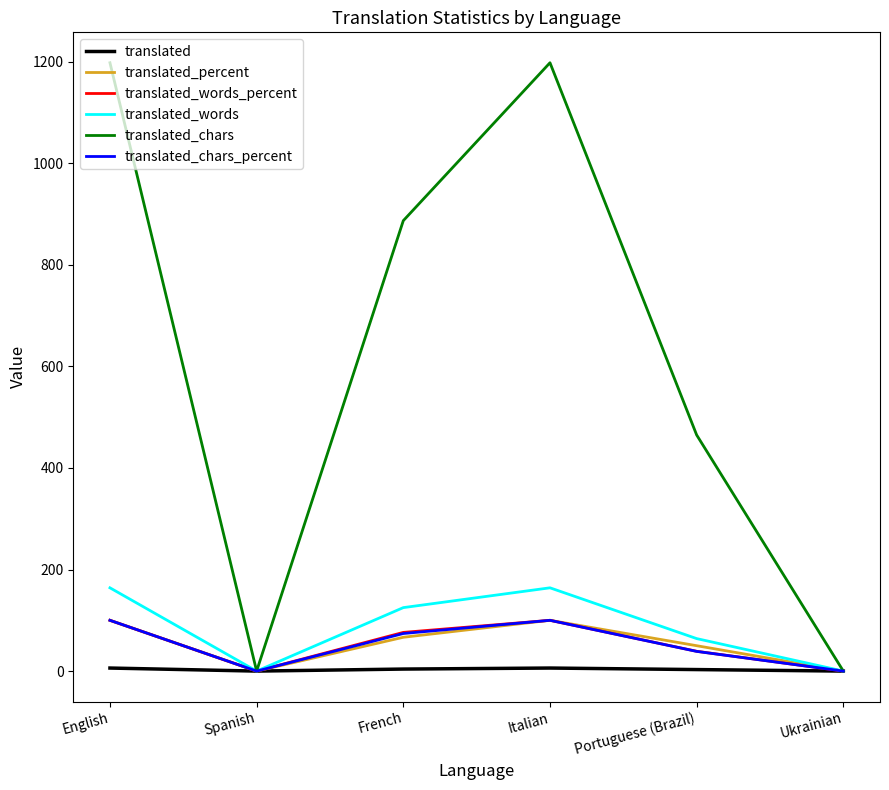

Which series has the widest spread of values?

translated_chars